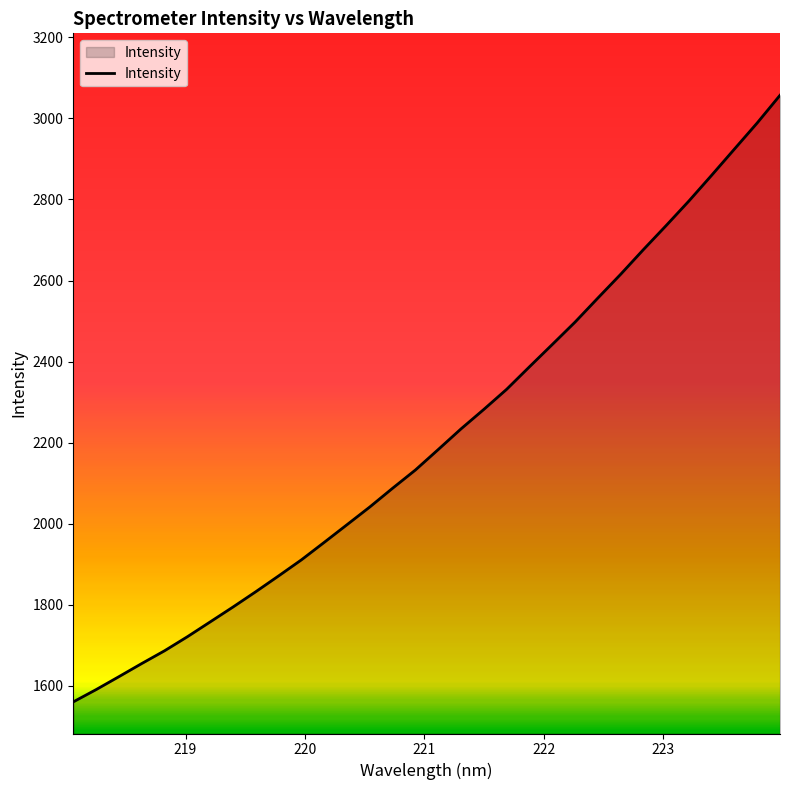

What is the sum of all values?

70783.0